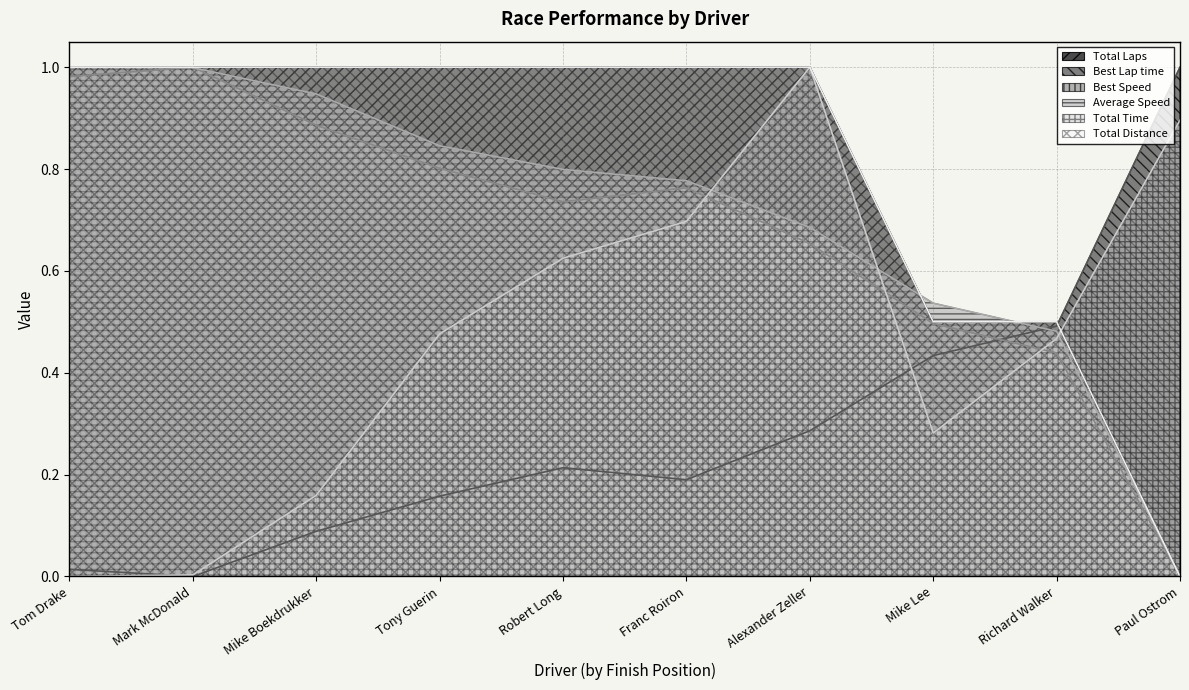

Reading left to right, extract all data points from this chart.

Total Laps: Tom Drake=1.0	Mark McDonald=1.0	Mike Boekdrukker=1.0	Tony Guerin=1.0	Robert Long=1.0	Franc Roiron=1.0	Alexander Zeller=1.0	Mike Lee=0.5	Richard Walker=0.5	Paul Ostrom=0.0
Best Lap time: Tom Drake=0.0	Mark McDonald=0.0	Mike Boekdrukker=0.1	Tony Guerin=0.2	Robert Long=0.2	Franc Roiron=0.2	Alexander Zeller=0.3	Mike Lee=0.4	Richard Walker=0.5	Paul Ostrom=1.0
Best Speed: Tom Drake=1.0	Mark McDonald=1.0	Mike Boekdrukker=0.9	Tony Guerin=0.8	Robert Long=0.7	Franc Roiron=0.8	Alexander Zeller=0.7	Mike Lee=0.5	Richard Walker=0.4	Paul Ostrom=0.0
Average Speed: Tom Drake=1.0	Mark McDonald=1.0	Mike Boekdrukker=0.9	Tony Guerin=0.8	Robert Long=0.8	Franc Roiron=0.8	Alexander Zeller=0.7	Mike Lee=0.5	Richard Walker=0.5	Paul Ostrom=0.0
Total Time: Tom Drake=0.0	Mark McDonald=0.0	Mike Boekdrukker=0.2	Tony Guerin=0.5	Robert Long=0.6	Franc Roiron=0.7	Alexander Zeller=1.0	Mike Lee=0.3	Richard Walker=0.5	Paul Ostrom=0.9
Total Distance: Tom Drake=1.0	Mark McDonald=1.0	Mike Boekdrukker=1.0	Tony Guerin=1.0	Robert Long=1.0	Franc Roiron=1.0	Alexander Zeller=1.0	Mike Lee=0.5	Richard Walker=0.5	Paul Ostrom=0.0